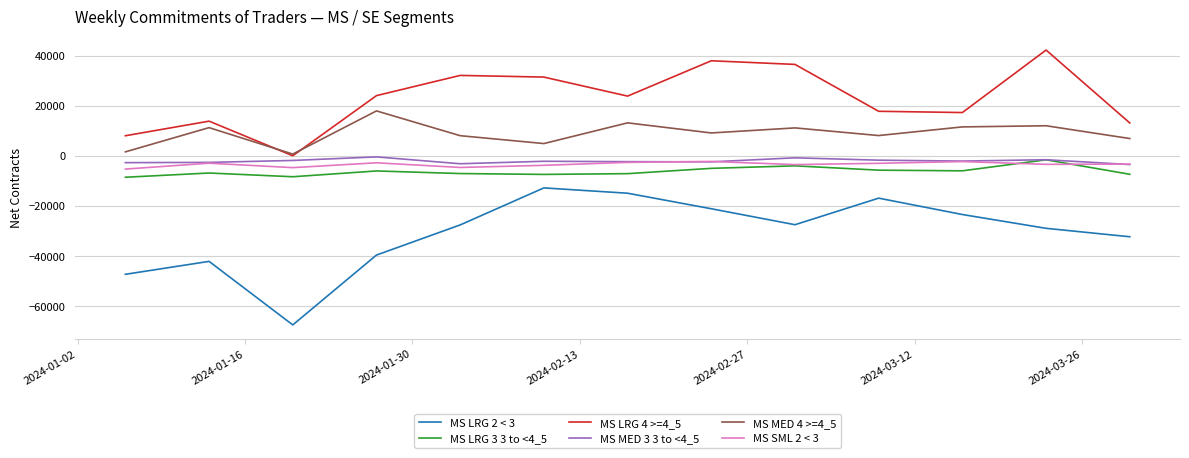

What is the lowest value of the MS LRG 2 < 3 series?

-67535